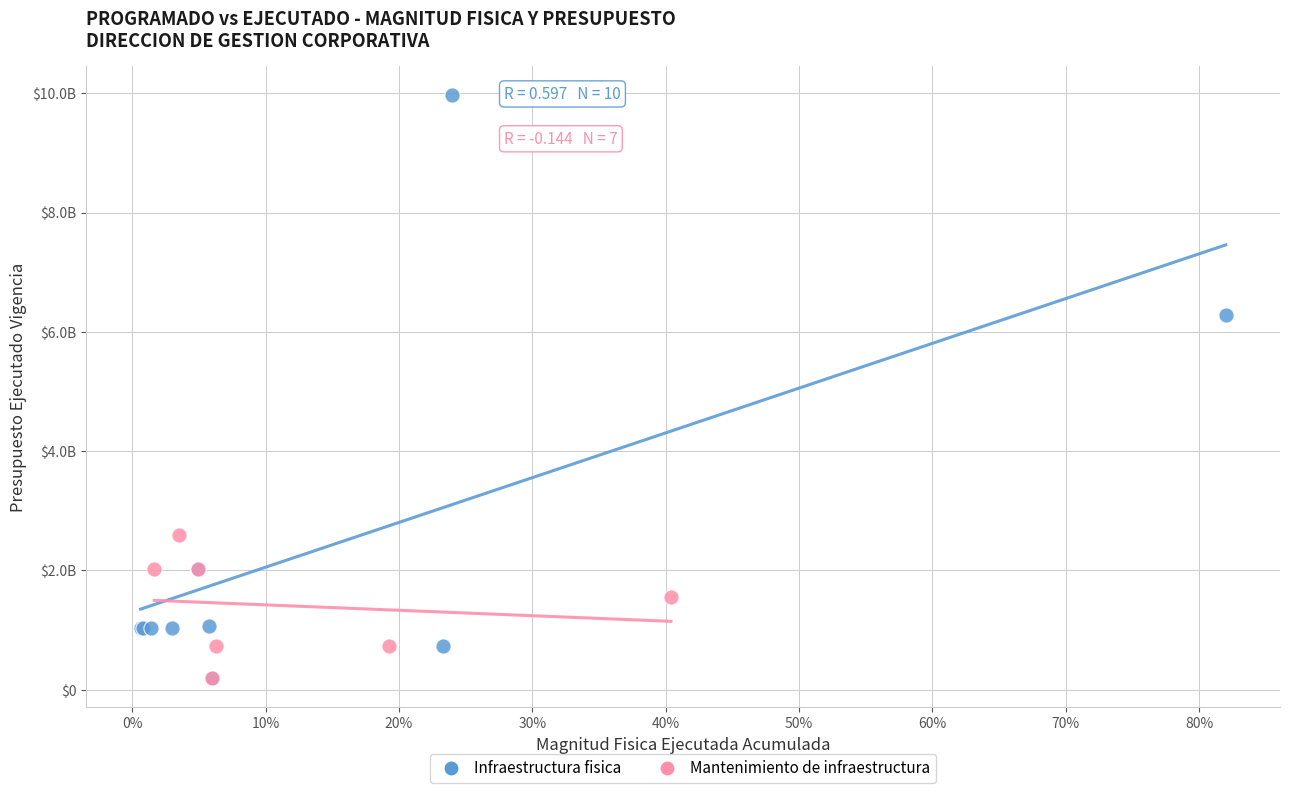

Which series has the largest Y range (max minus min)?

Infraestructura fisica